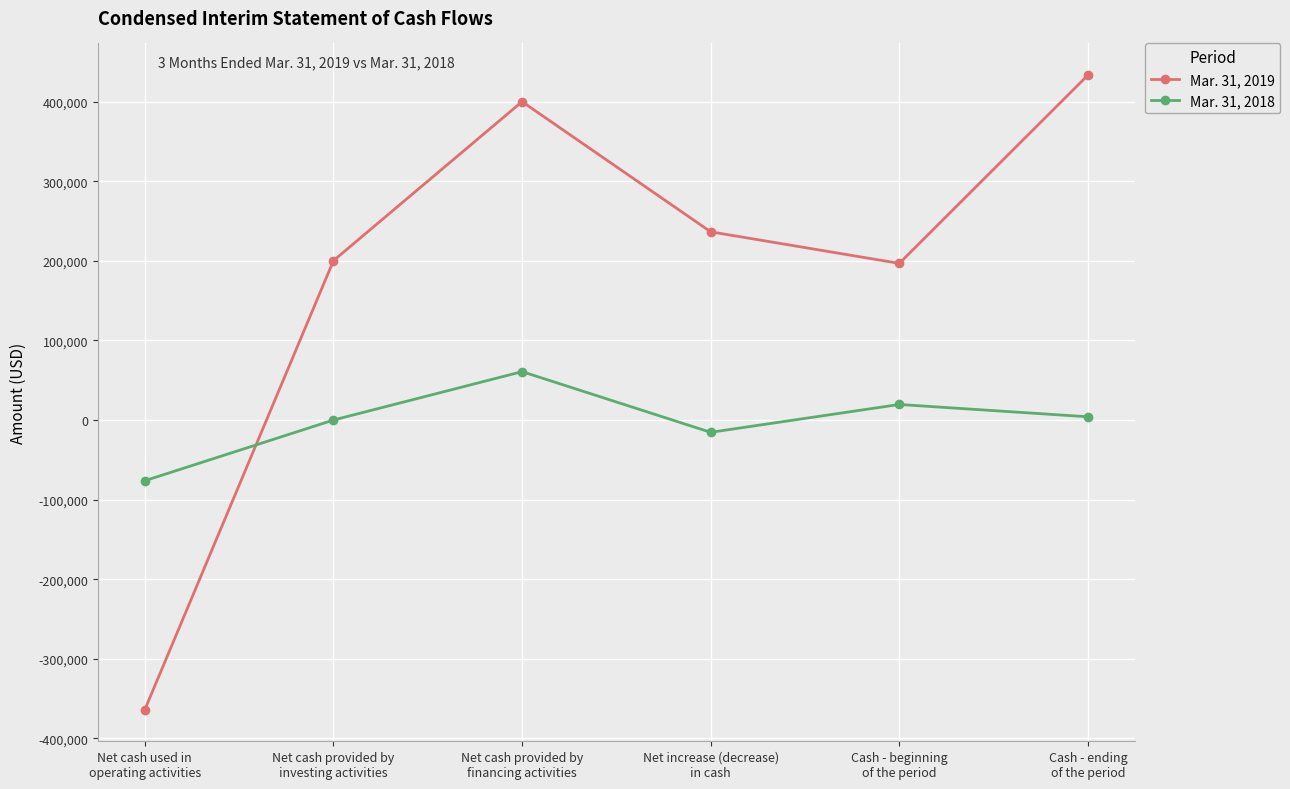

Which series has the widest spread of values?

Mar. 31, 2019